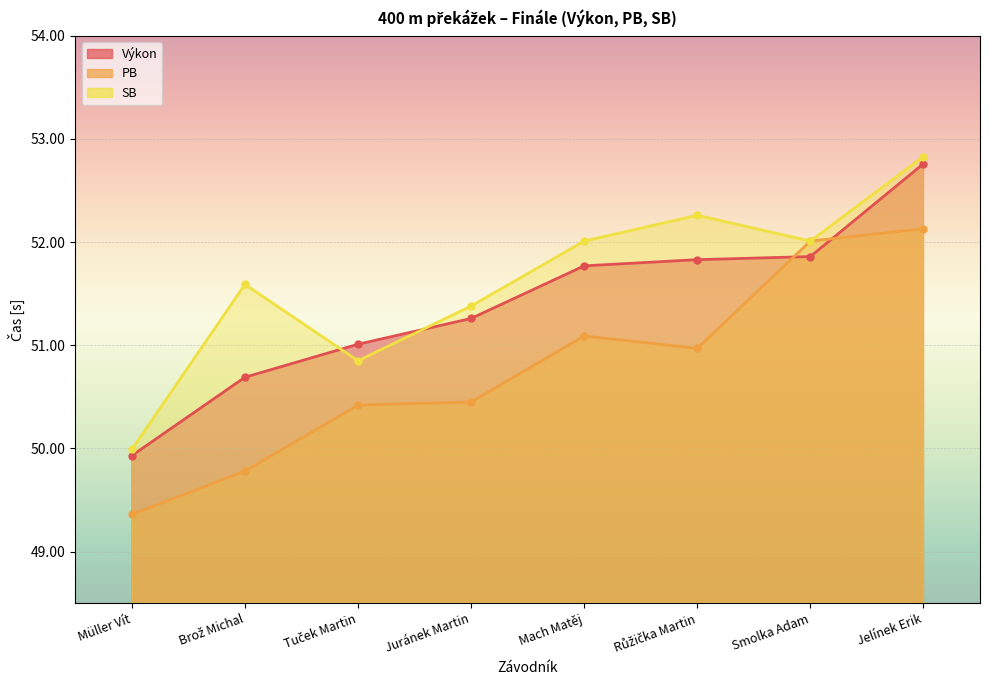

What is the label of the 2nd point from the right?

Smolka Adam